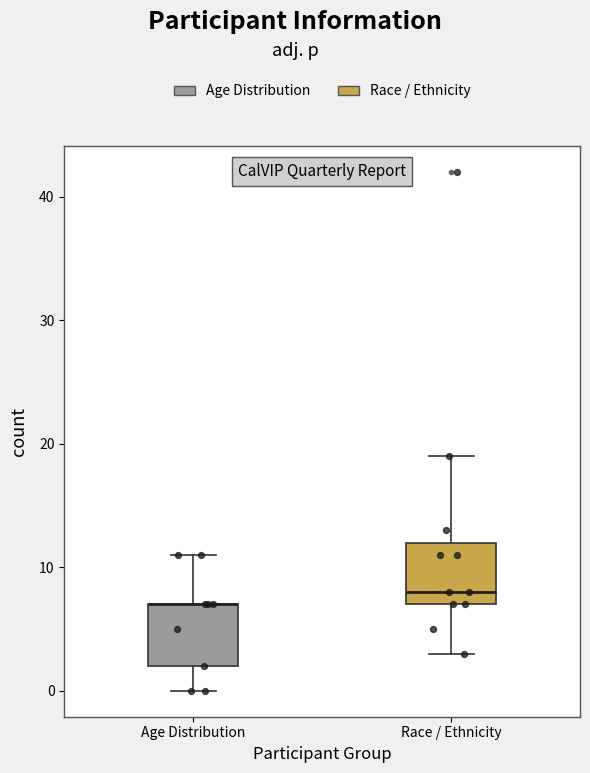

Reading left to right, read every box against the y-axis: the position of its median line, the range the box covers, and the ends of its whiskers. The values are not printed on the chart, so give them approximately, as read against the axis.

Age Distribution: median 7 (drawn on the box's upper edge), box 2 to 7, whiskers 0 to 11
Race / Ethnicity: median 8, box 7 to 12, whiskers 3 to 19